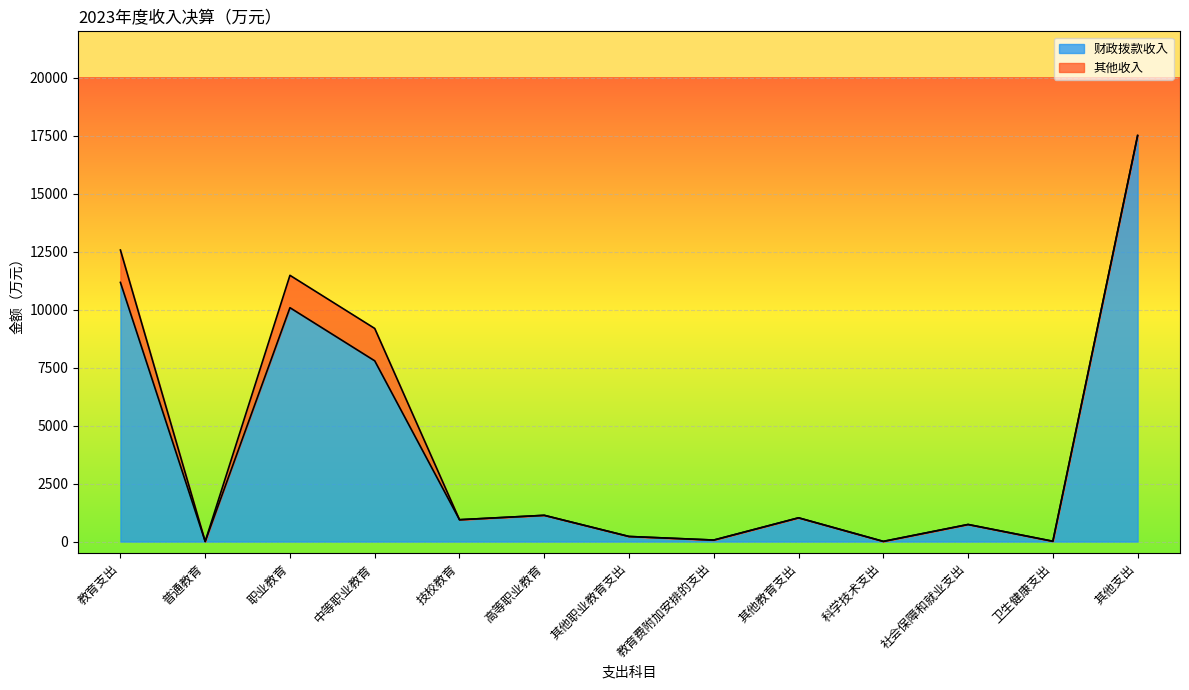

What is the label of the 12th point from the left?

卫生健康支出